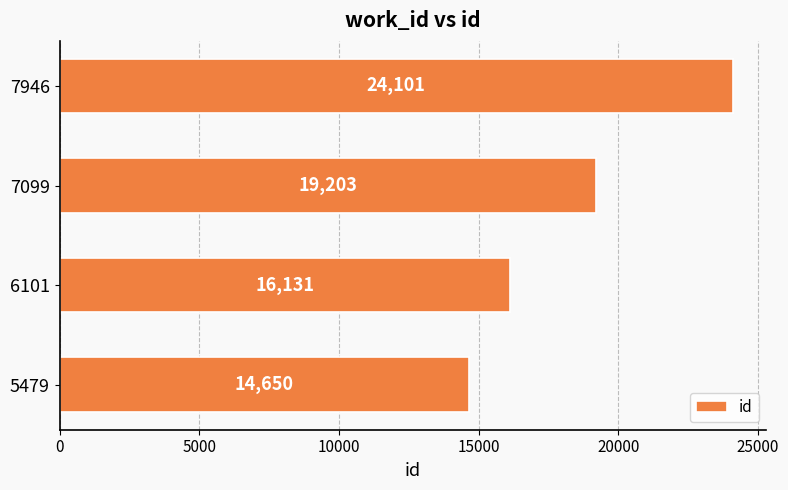

What is the ratio of the value at 5479 to the value at 6101?

0.9